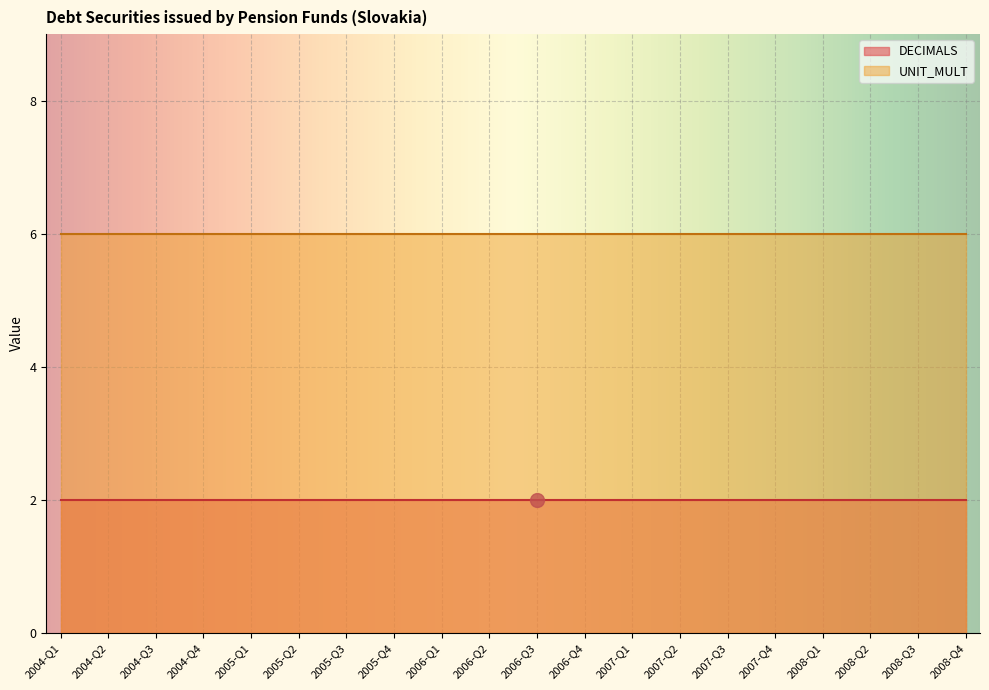

List the series in order of their peak value, highest first.

UNIT_MULT, DECIMALS